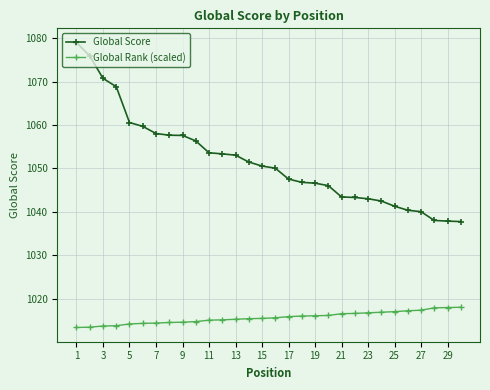

True or false: Global Rank (scaled) and Global Score intersect in this chart.

False